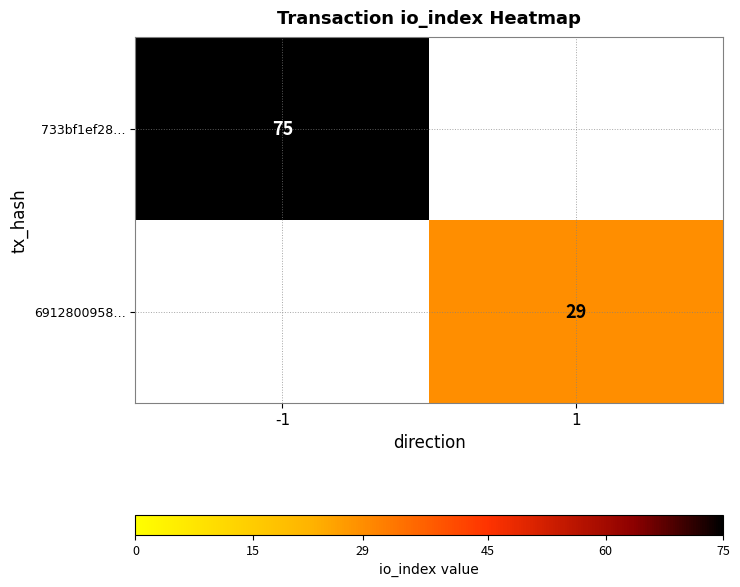

True or false: 6912800958… has a value of 10.9 at 1.

False